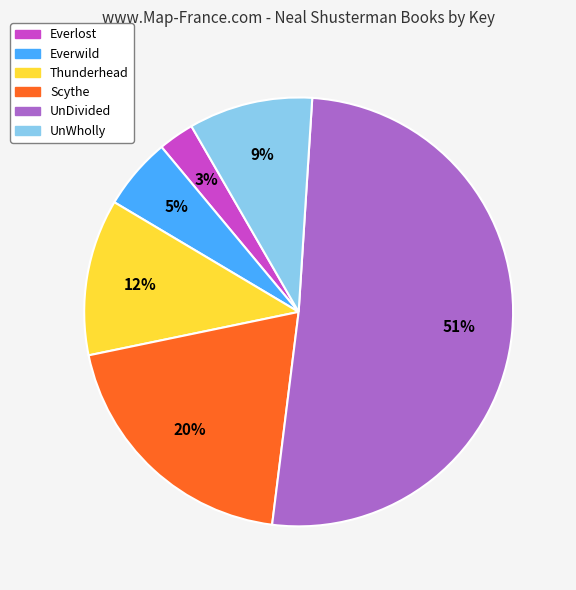

Rank the categories by value from highest to lowest.

UnDivided, Scythe, Thunderhead, UnWholly, Everwild, Everlost